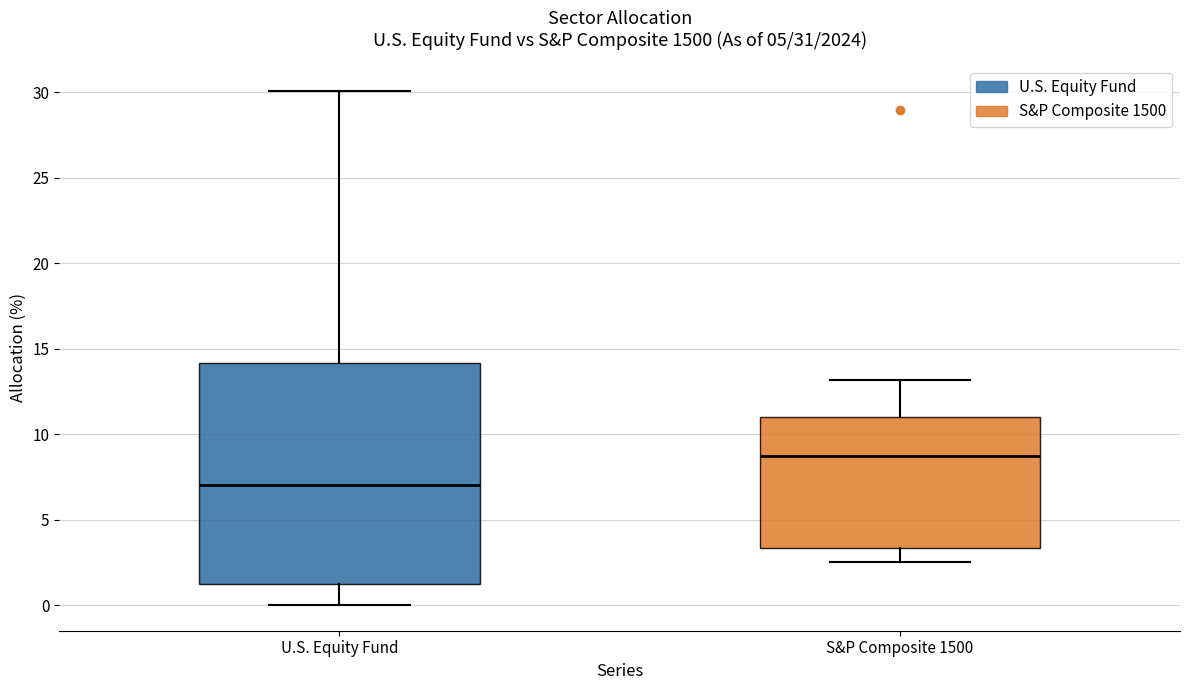

Comparing the boxes themselves (not the whiskers), which one is the tallest?

U.S. Equity Fund